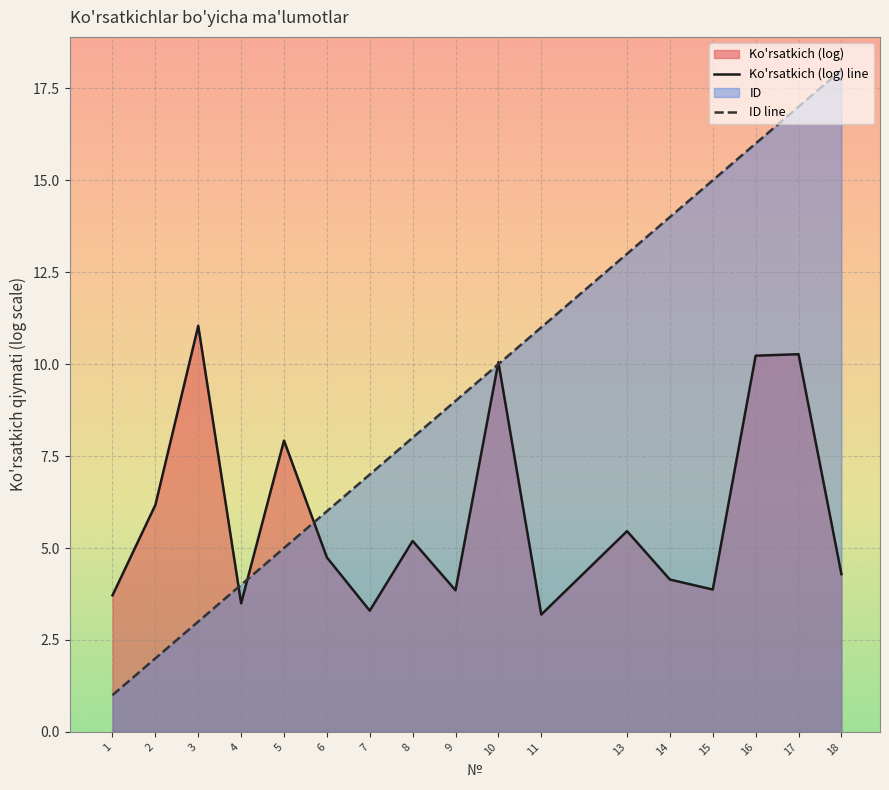

Rank the series by their maximum value, from highest to lowest.

ID line, Ko'rsatkich (log) line